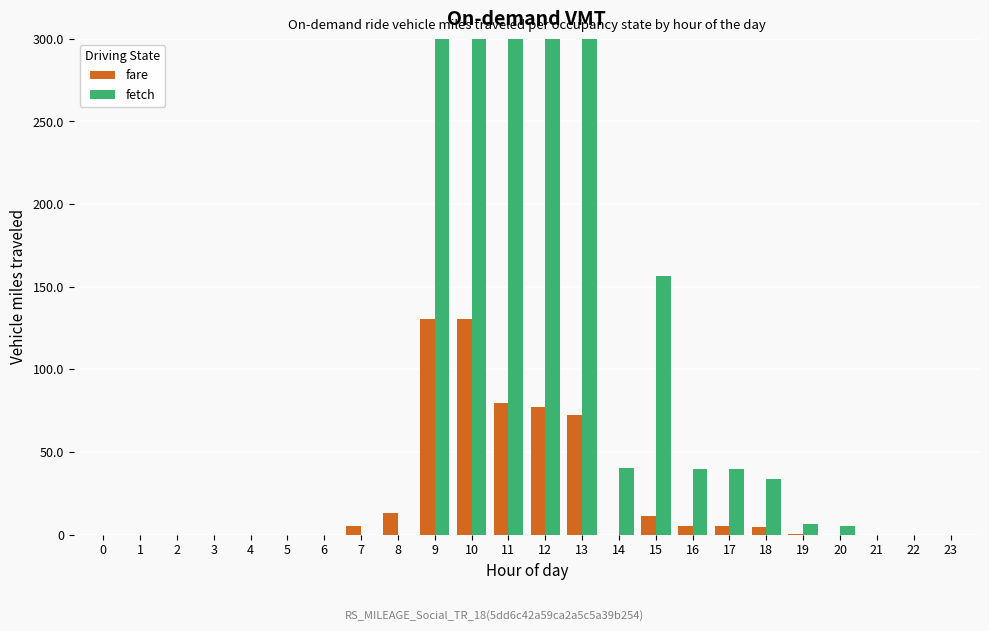

How many values in the fare series exceed 0?

12